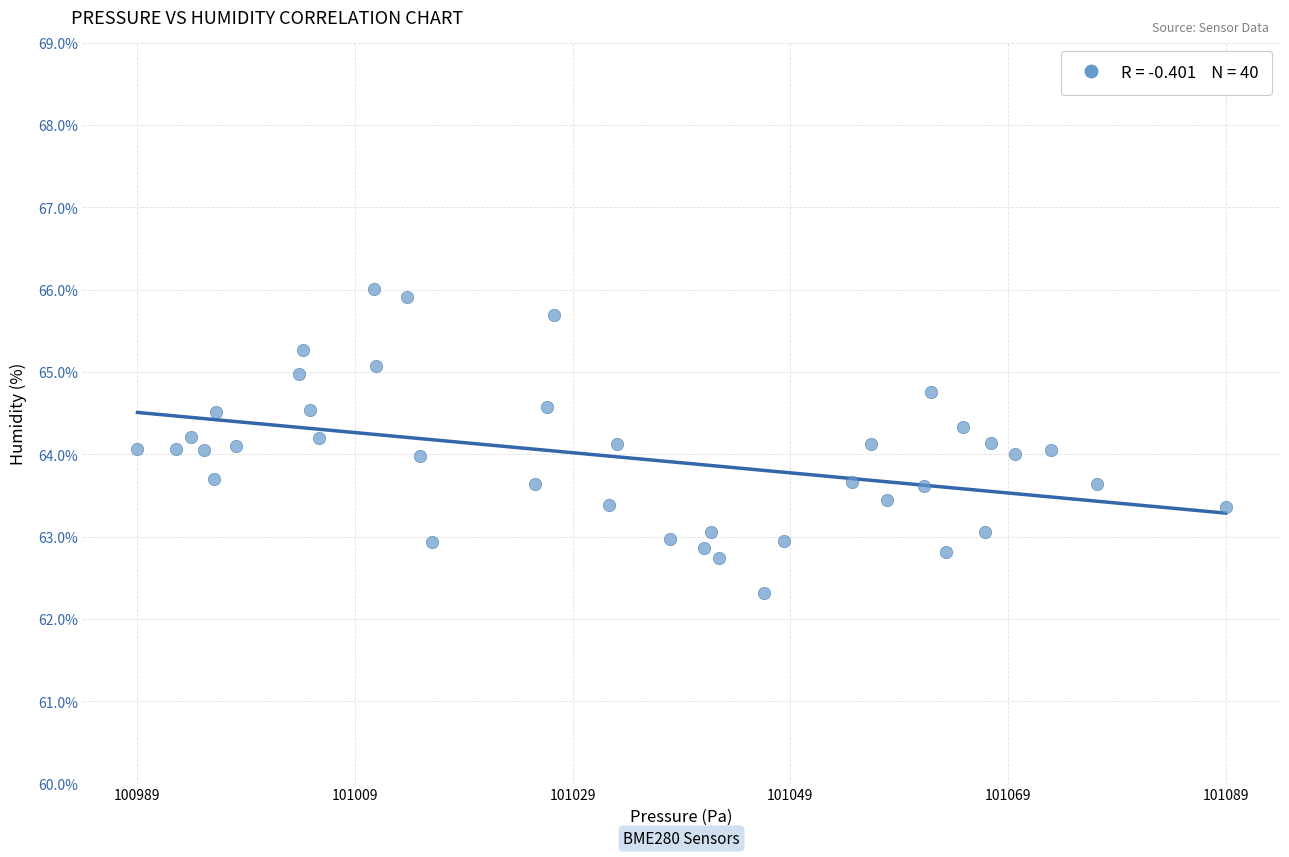

What is the range of X values (max minus min)?

100.5